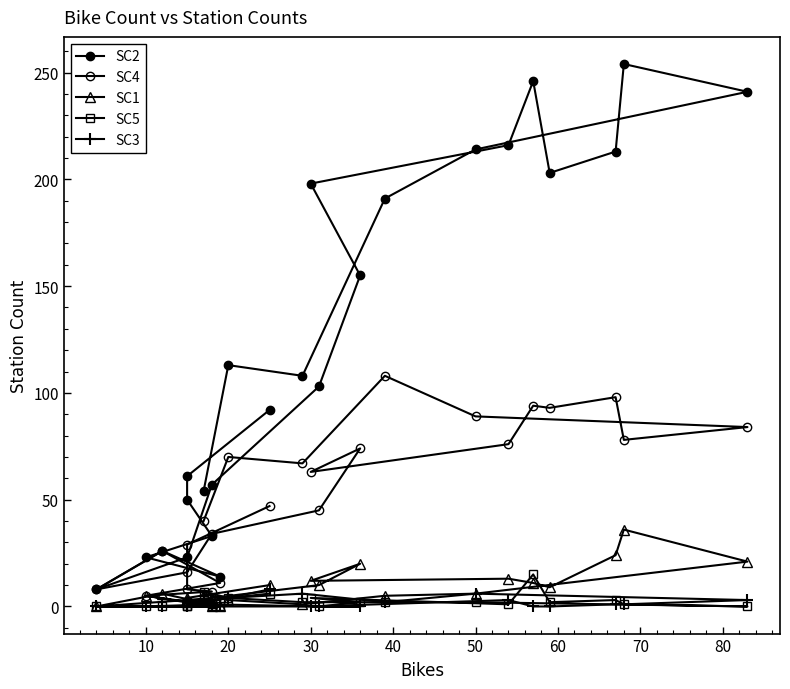

True or false: SC4 and SC3 intersect in this chart.

False